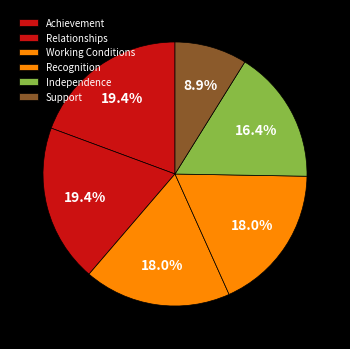

What is the ratio of the value at Working Conditions to the value at Independence?

1.1